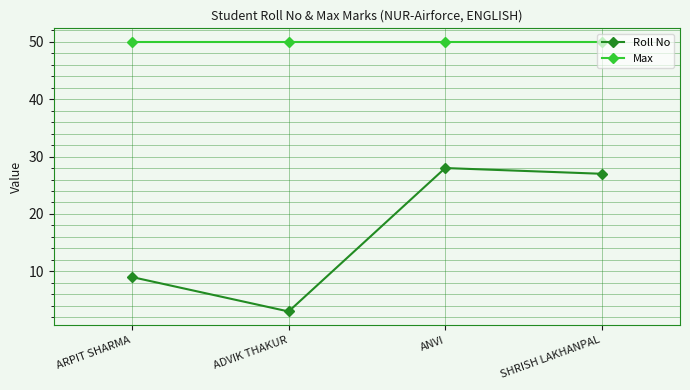

True or false: Max and Roll No intersect in this chart.

False